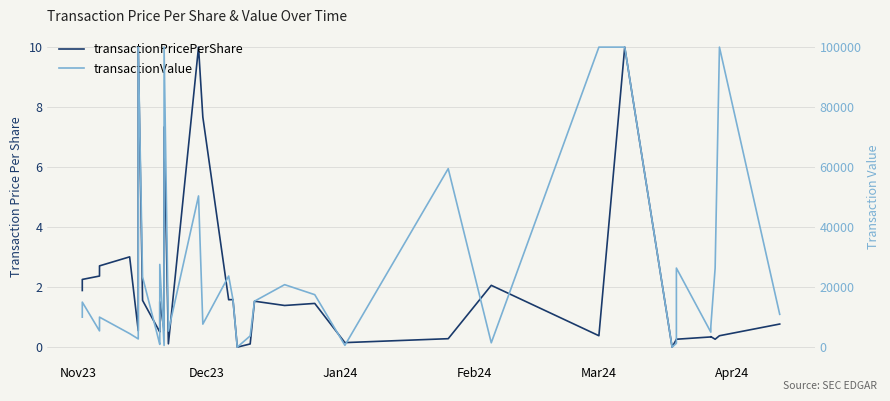

How many data points does each series have?

40